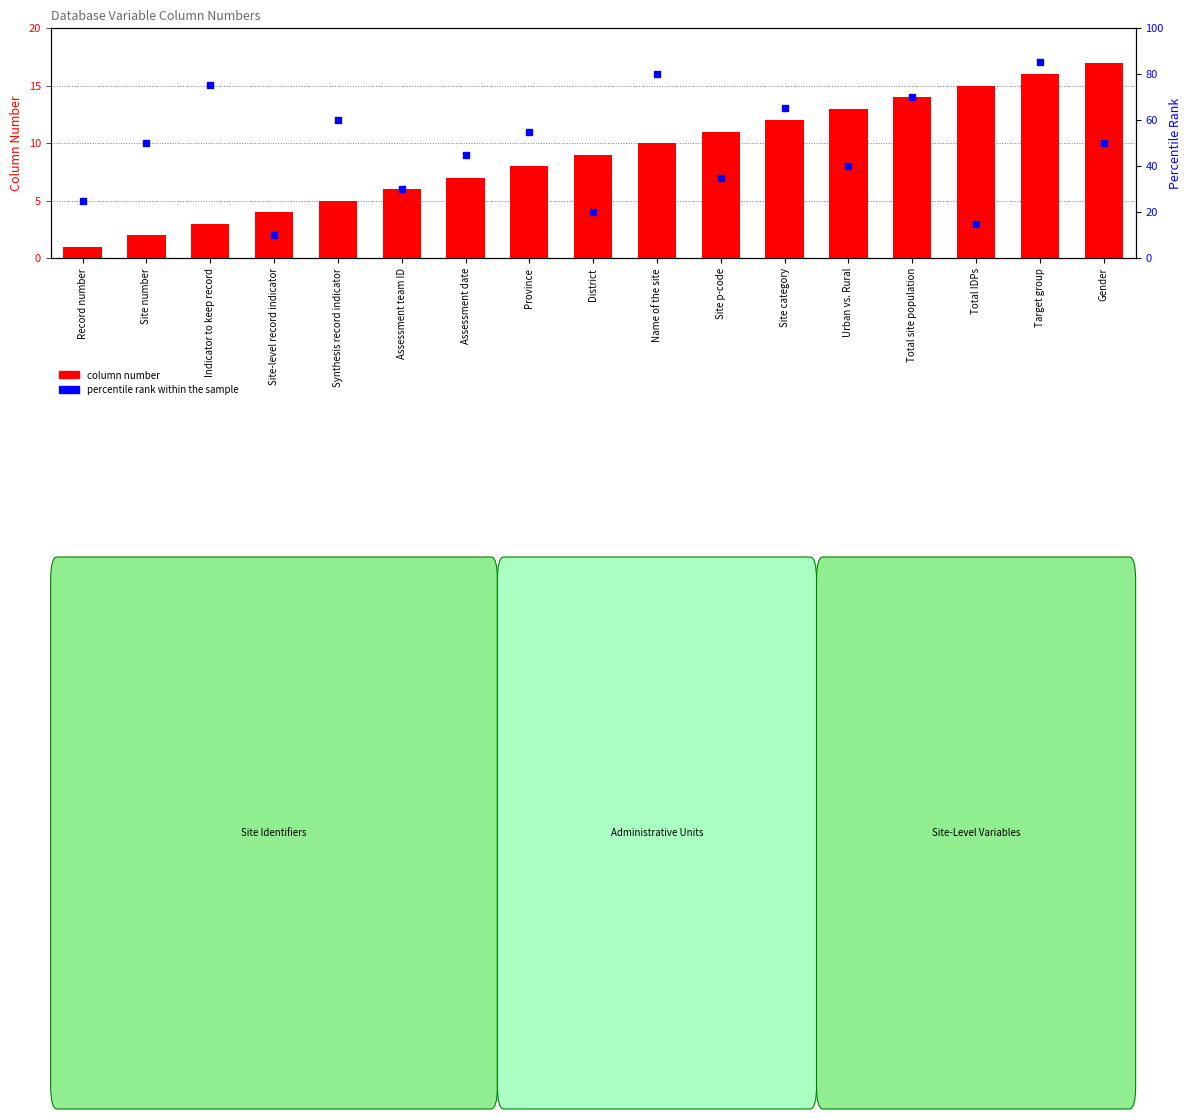

Which series contains the highest Y value?

percentile rank within the sample